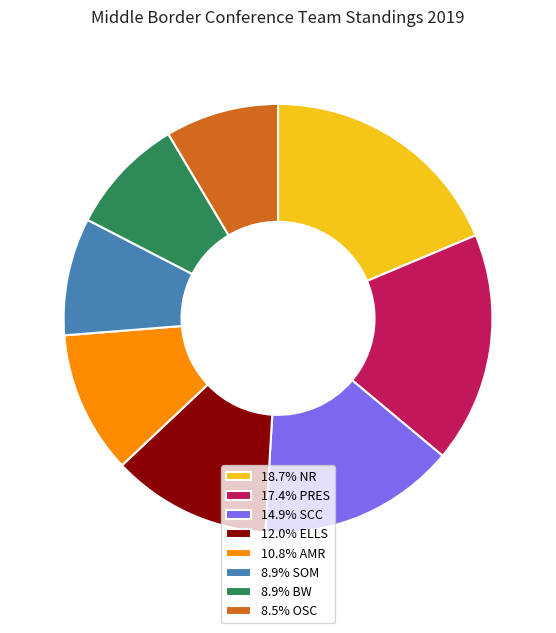

Do 18.7% NR and 10.8% AMR together represent more than half of the pie?

No